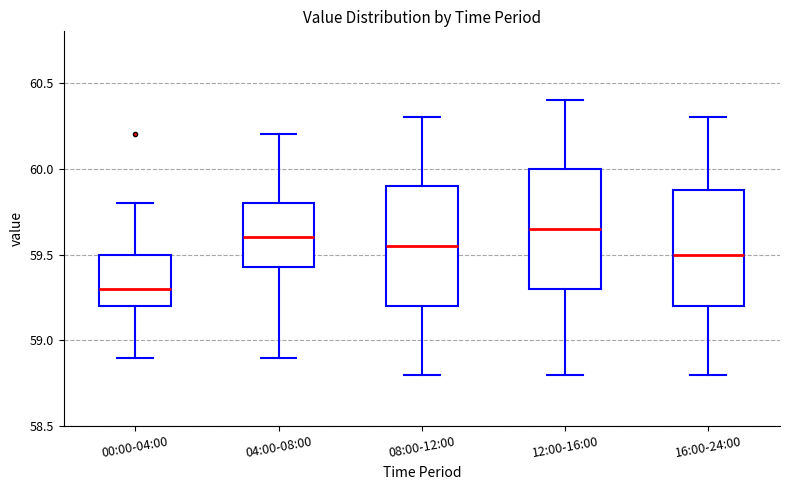

Which box has the lowest median line?

00:00-04:00